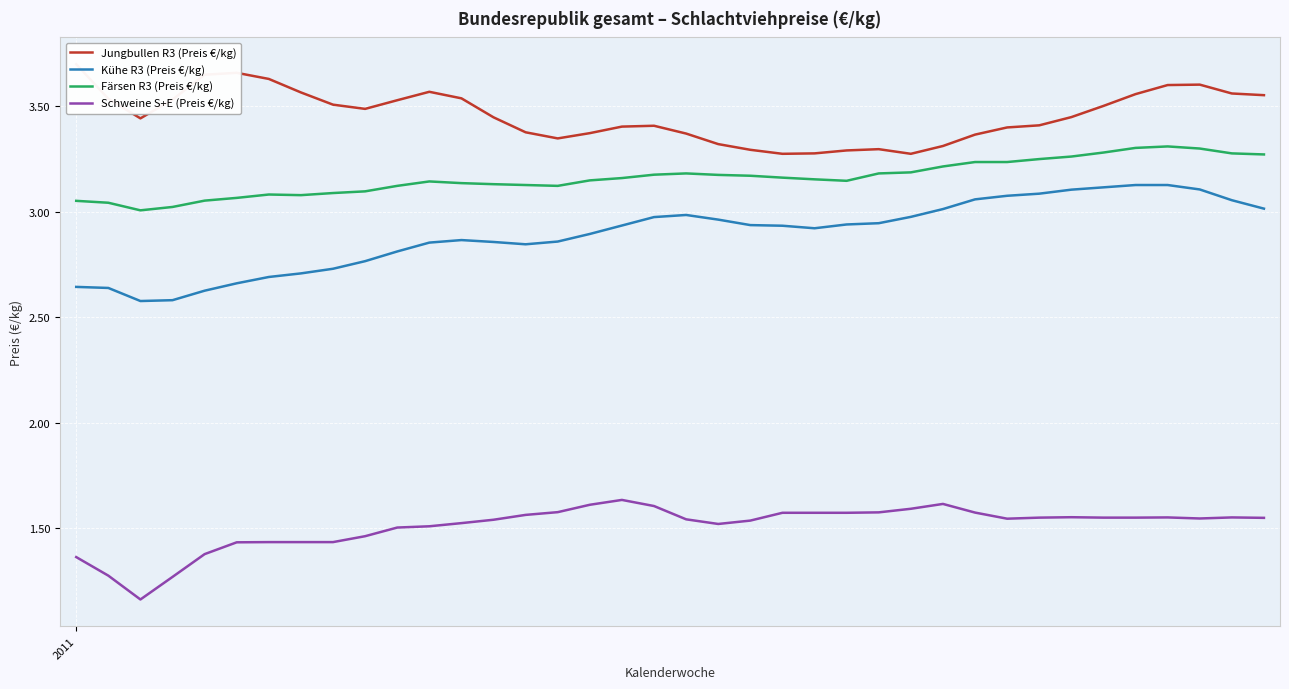

The Färsen R3 (Preis €/kg) series shows 3.0 at 1. True or false?

True